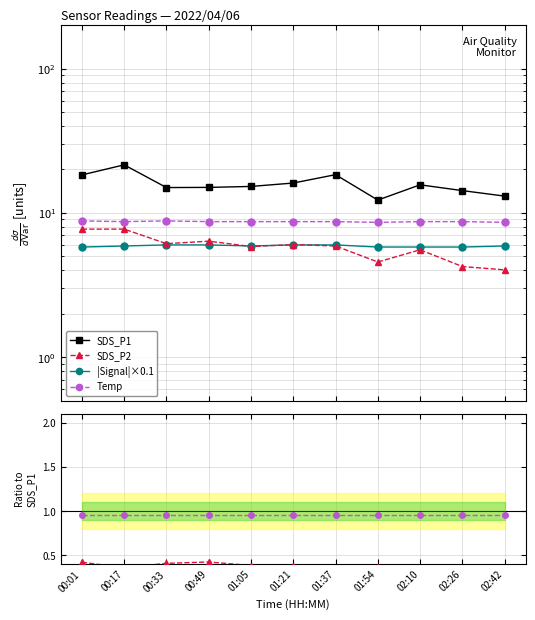

What position from the left is 00:01?

1